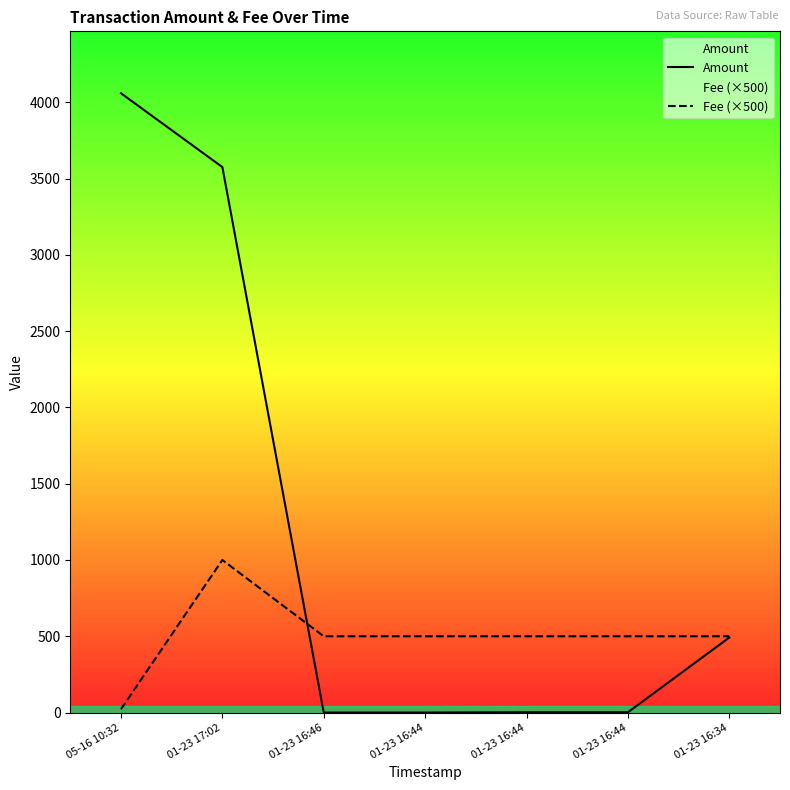

Between 01-23 17:02 and 01-23 16:44, which series saw the biggest shift?

Amount